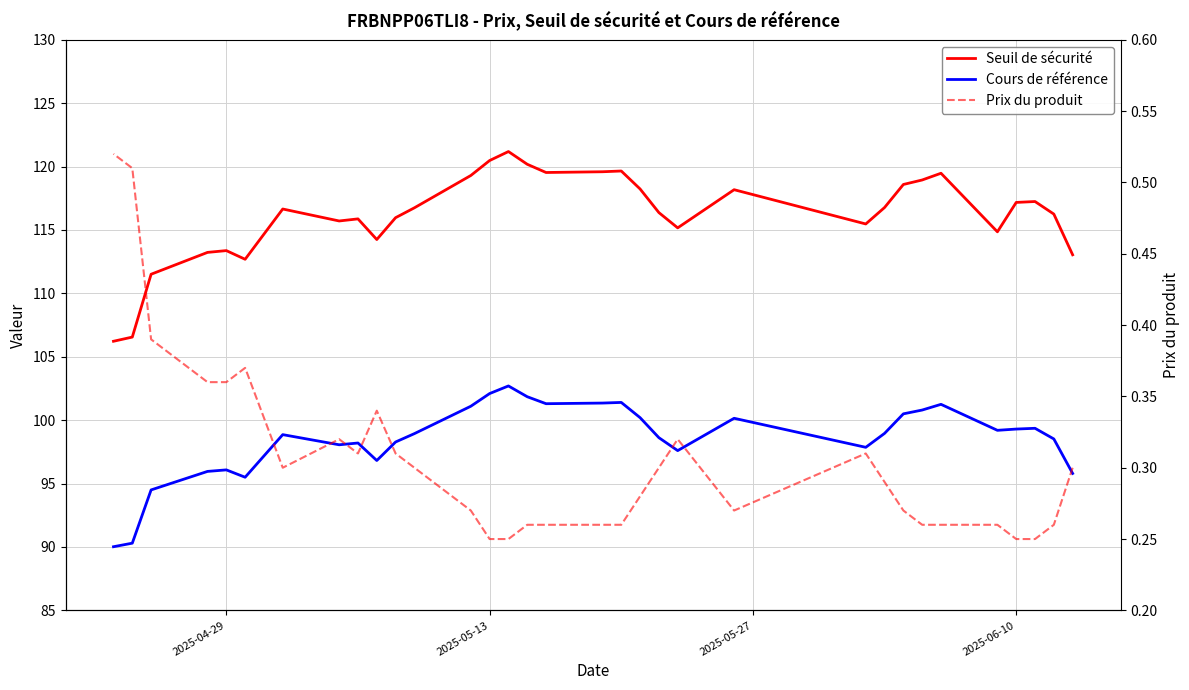

What are all the series names shown in the legend?

Seuil de sécurité, Cours de référence, Prix du produit